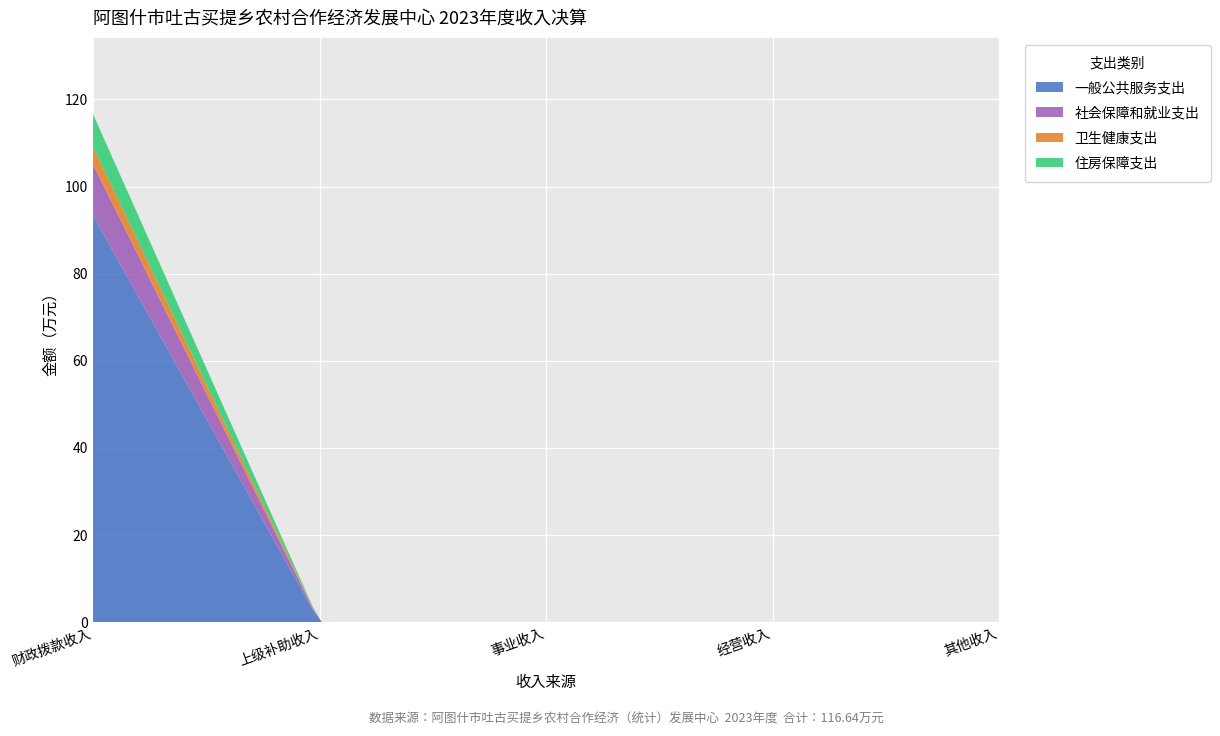

Reading left to right, list all the values displayed in this chart.

一般公共服务支出: 财政拨款收入=93.4	上级补助收入=0.0	事业收入=0.0	经营收入=0.0	其他收入=0.0
社会保障和就业支出: 财政拨款收入=11.7	上级补助收入=0.0	事业收入=0.0	经营收入=0.0	其他收入=0.0
卫生健康支出: 财政拨款收入=4.1	上级补助收入=0.0	事业收入=0.0	经营收入=0.0	其他收入=0.0
住房保障支出: 财政拨款收入=7.5	上级补助收入=0.0	事业收入=0.0	经营收入=0.0	其他收入=0.0